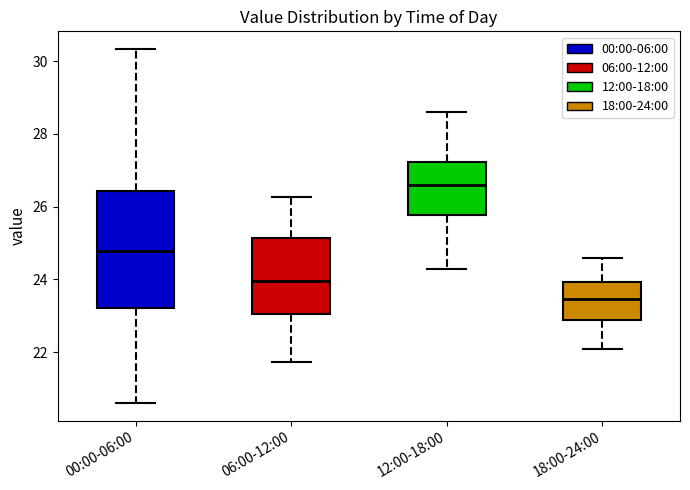

Where is the upper edge of the box for 06:00-12:00 on the y-axis? The values are not printed on the chart, so give them approximately, as read against the axis.

25.2